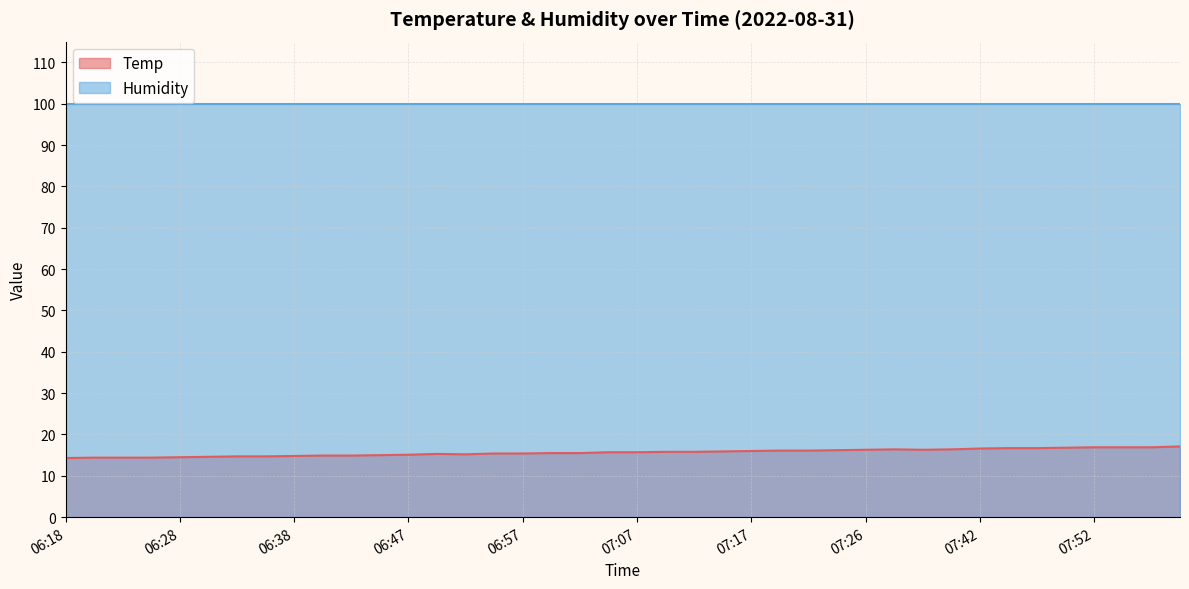

What is the ratio of the value at 06:47 to the value at 07:07?

1.0